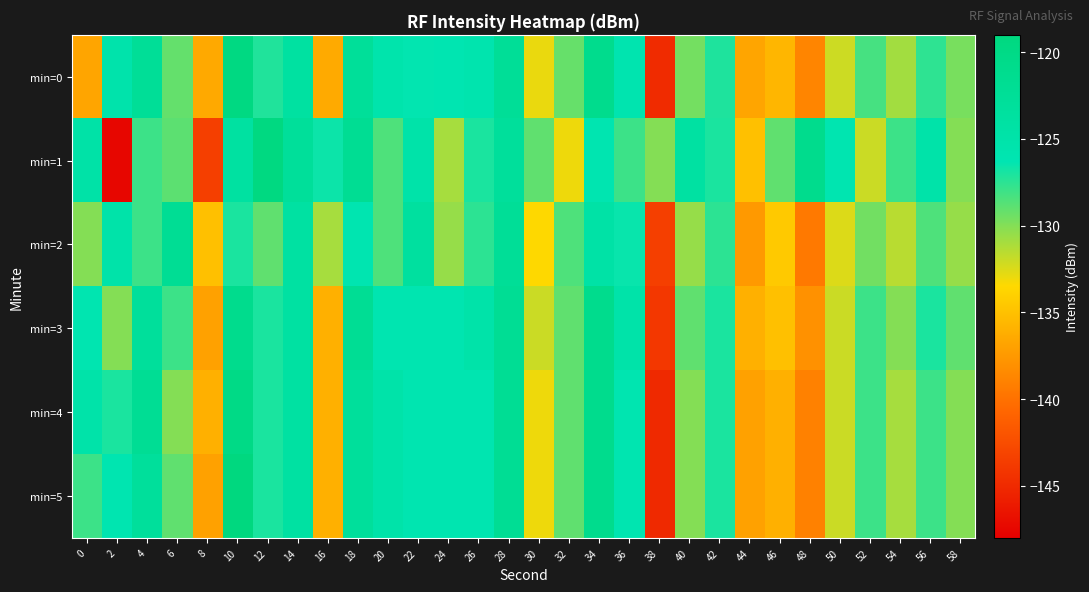

At which category does the chart reach its minimum across all series?

2